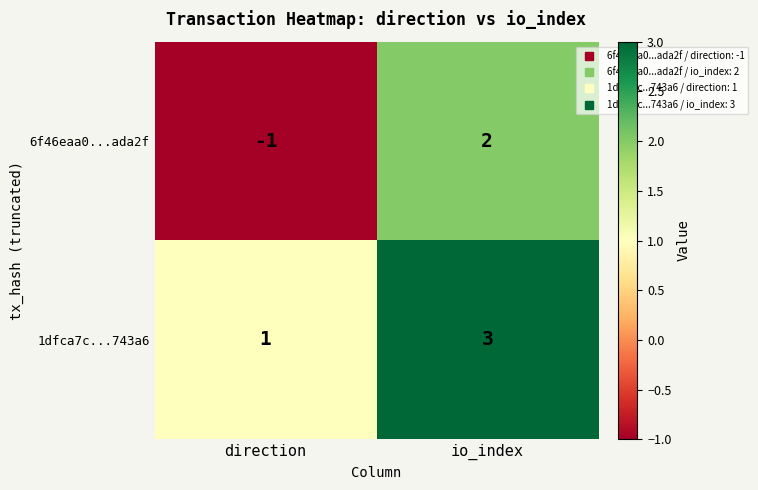

Reading left to right, extract all data points from this chart.

6f46eaa0...ada2f: direction=-1	io_index=2
1dfca7c...743a6: direction=1	io_index=3